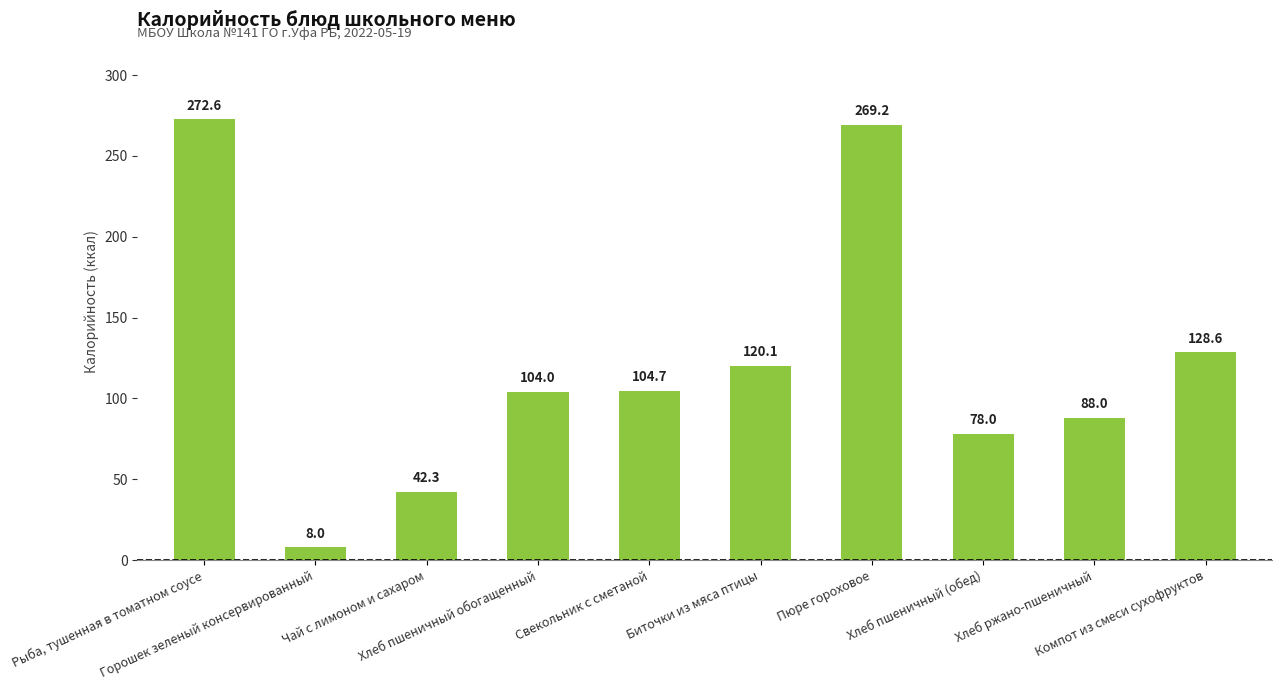

What is the change in value from Рыба, тушенная в томатном соусе to Биточки из мяса птицы?

-152.5